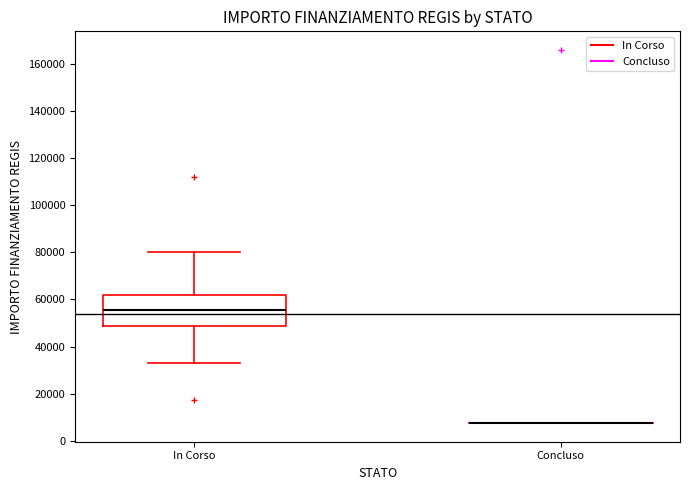

Where does the upper whisker of the box for In Corso end on the y-axis? The values are not printed on the chart, so give them approximately, as read against the axis.

80000